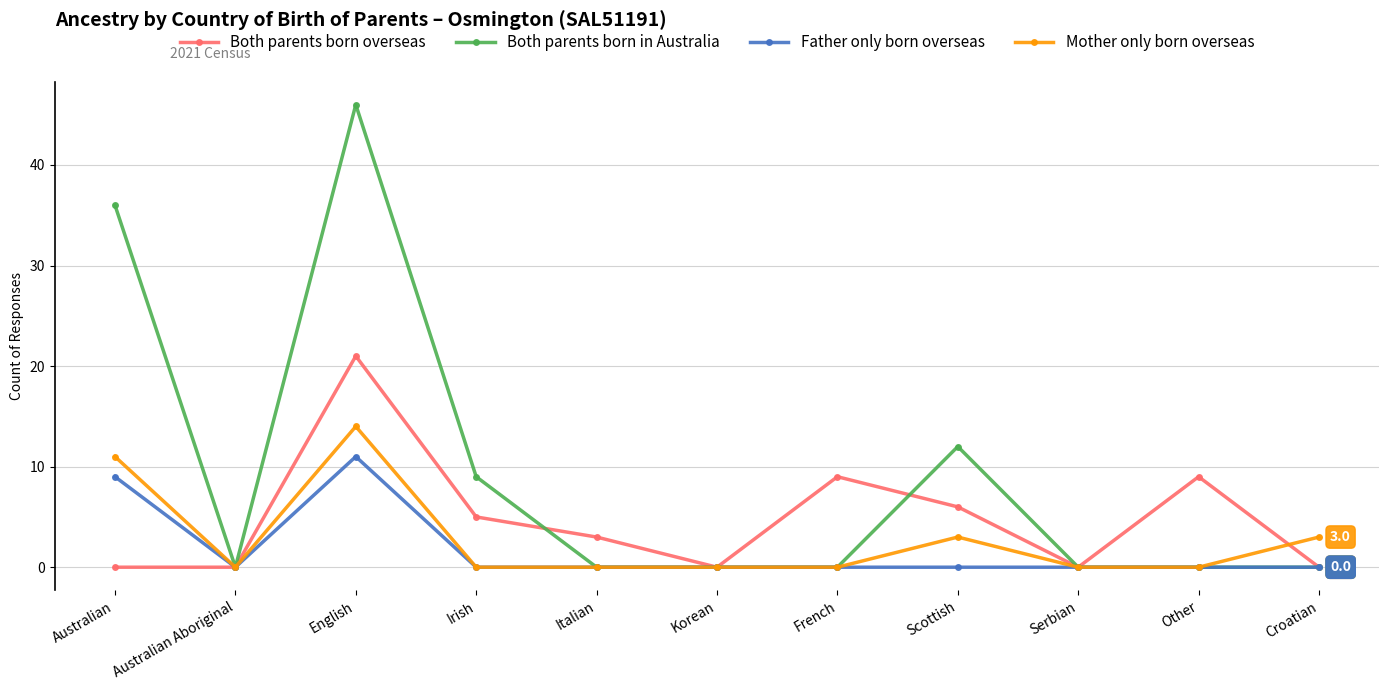

How many lines are shown in the chart?

4